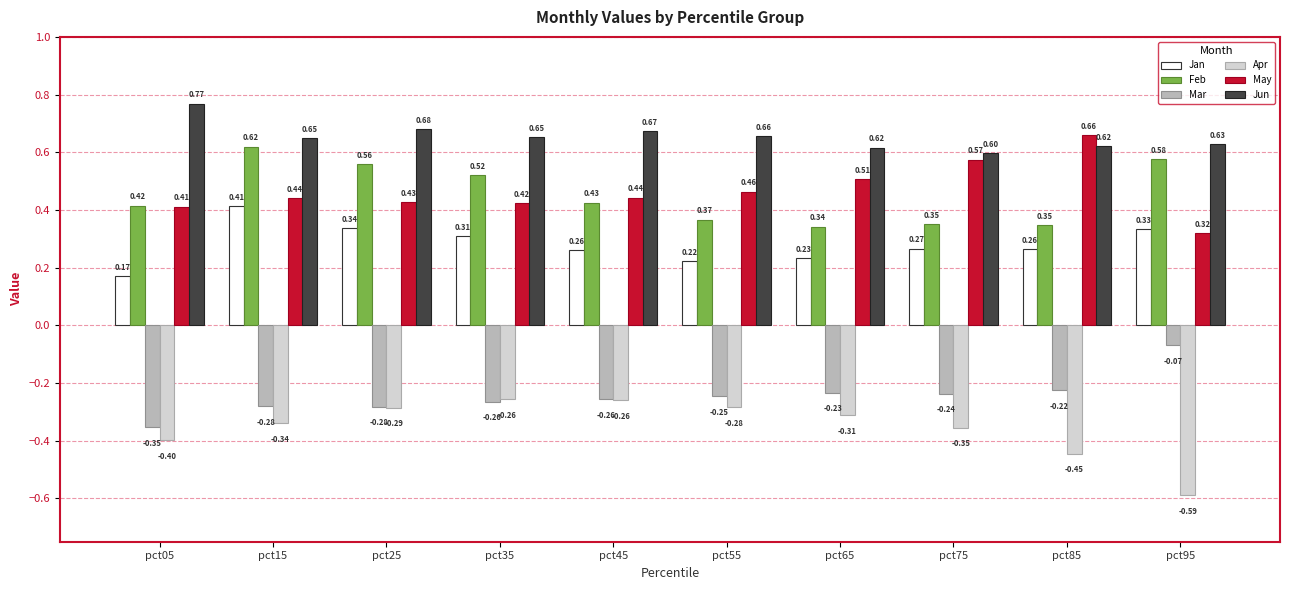

Is the value of Mar at pct55 greater than the value of May at pct75?

No